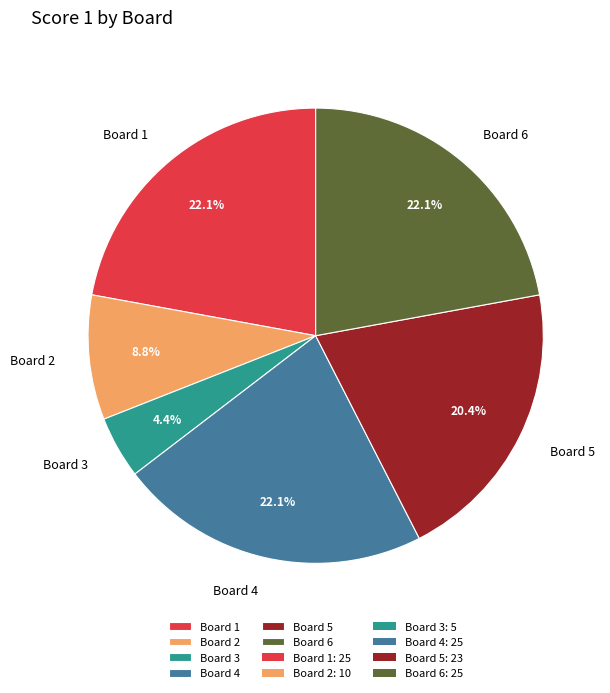

To the nearest percent, what is the average slice percentage?

17%